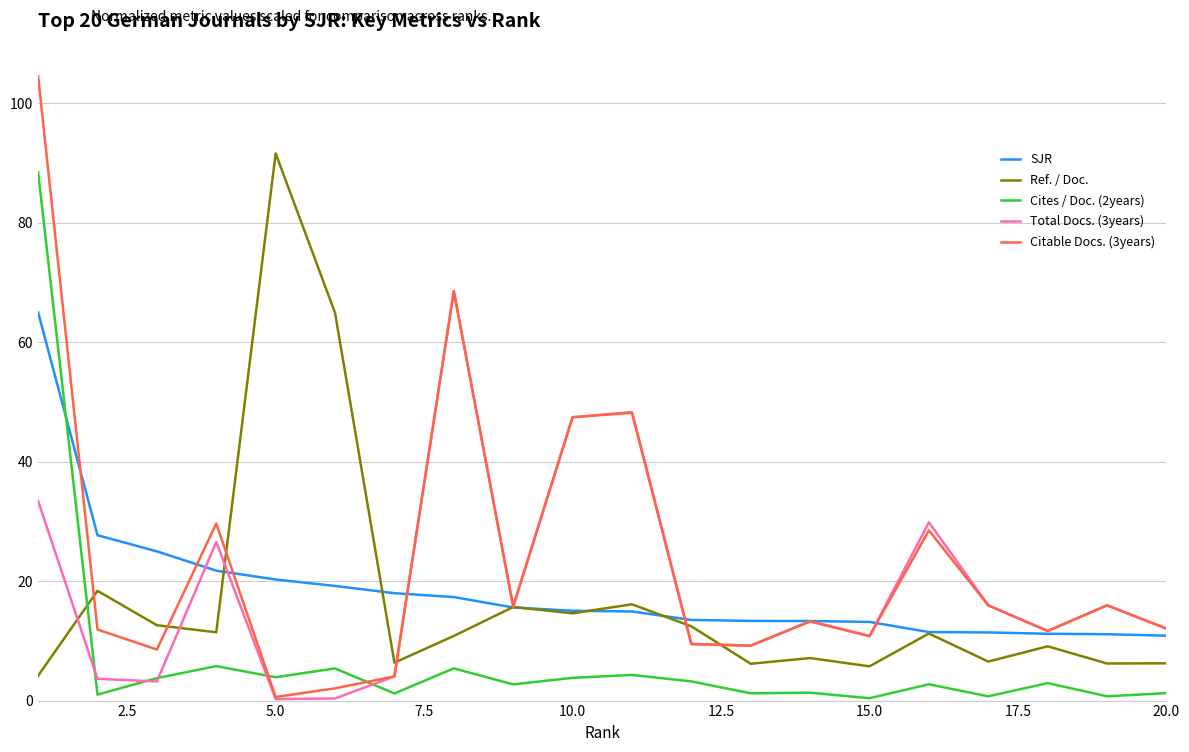

How many lines are shown in the chart?

5